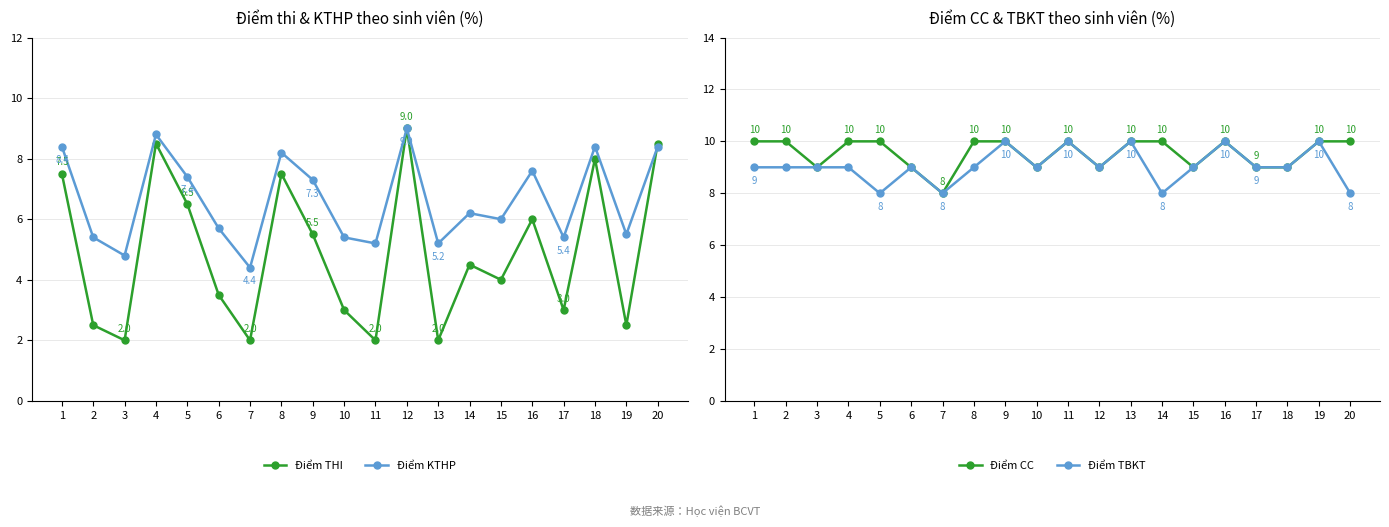

Is it true that Điểm KTHP equals 2.8 at 16?

False